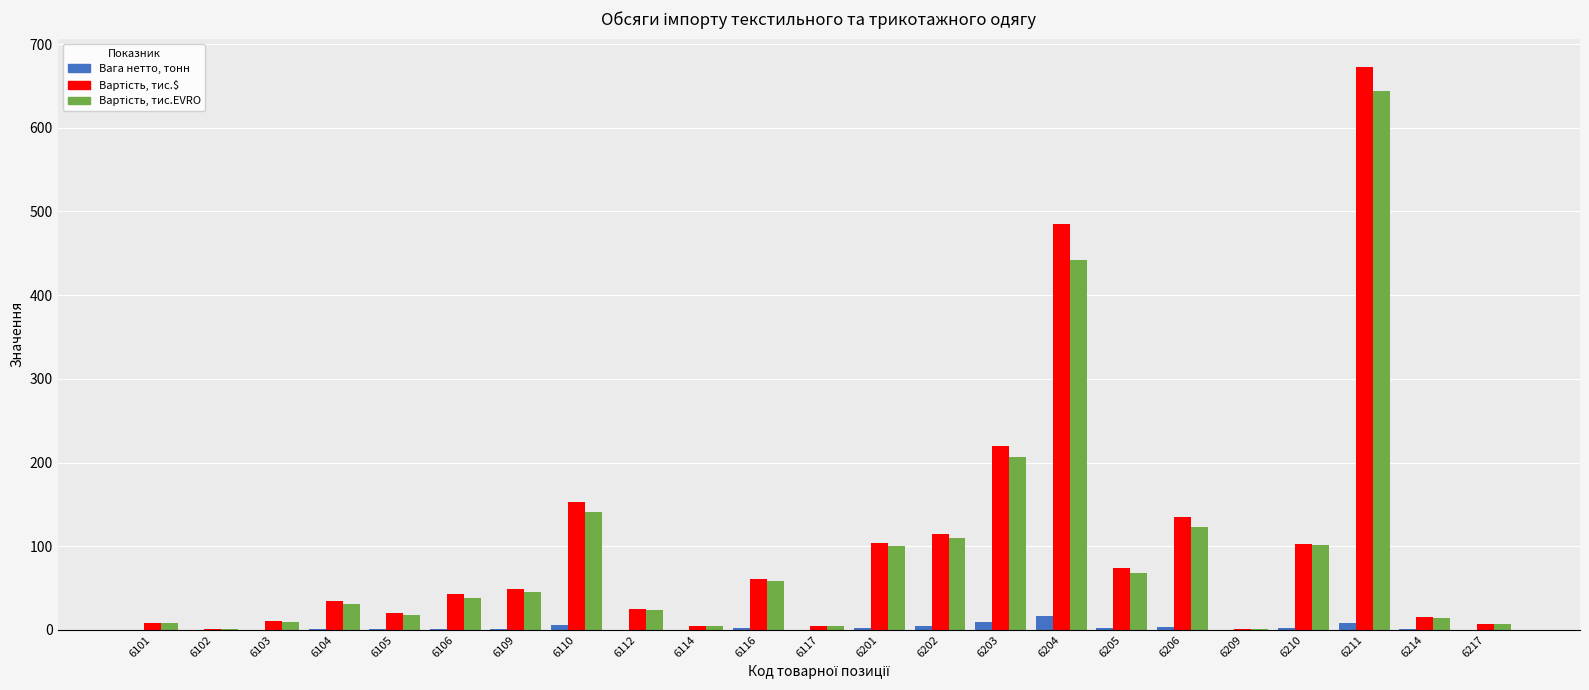

At which category is the sum across all series the highest?

6211